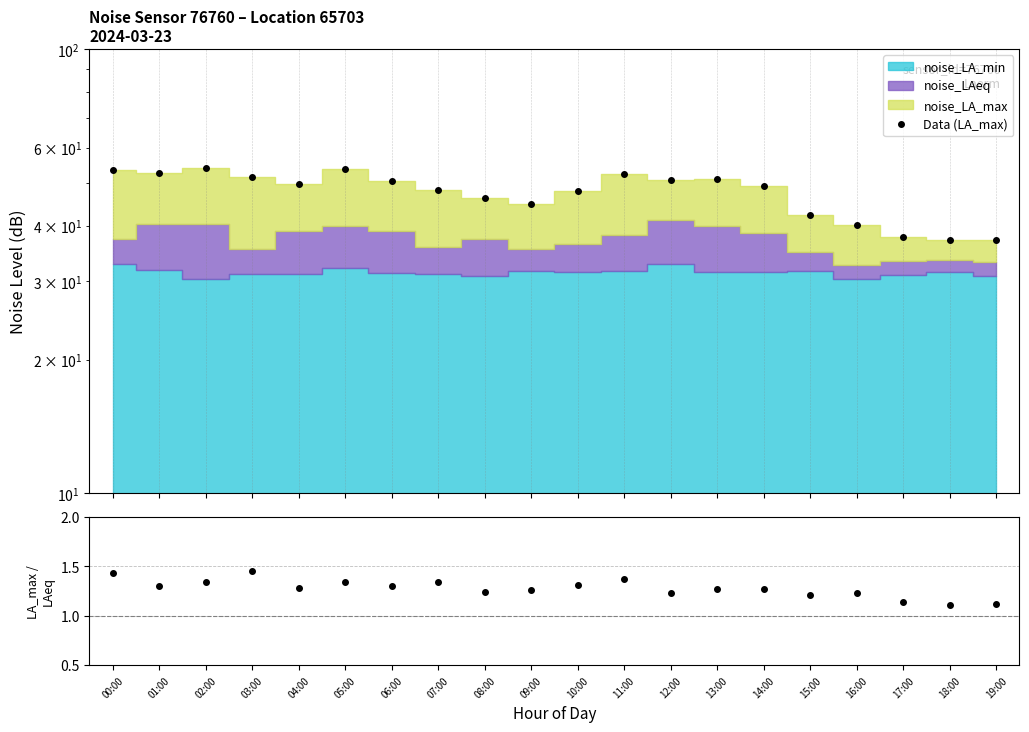

Reading right to left, list all the values displayed in this chart.

Data (LA_max): 19:00=37.1	18:00=37.2	17:00=37.9	16:00=40.2	15:00=42.4	14:00=49.1	13:00=51.0	12:00=50.7	11:00=52.3	10:00=47.9	09:00=44.8	08:00=46.2	07:00=48.1	06:00=50.5	05:00=53.7	04:00=49.8	03:00=51.5	02:00=54.1	01:00=52.6	00:00=53.5
LA_max / LAeq: 19:00=1.1	18:00=1.1	17:00=1.1	16:00=1.2	15:00=1.2	14:00=1.3	13:00=1.3	12:00=1.2	11:00=1.4	10:00=1.3	09:00=1.3	08:00=1.2	07:00=1.3	06:00=1.3	05:00=1.3	04:00=1.3	03:00=1.5	02:00=1.3	01:00=1.3	00:00=1.4